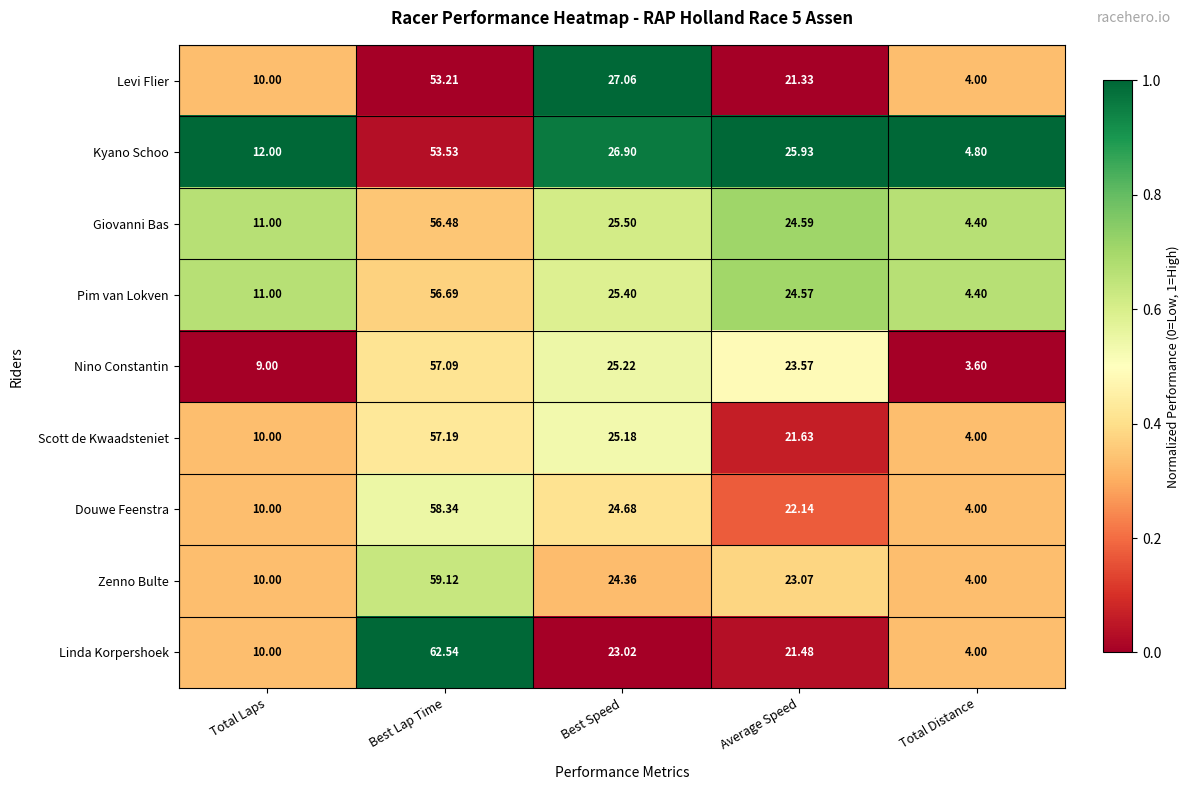

Count the number of data series in this chart.

9